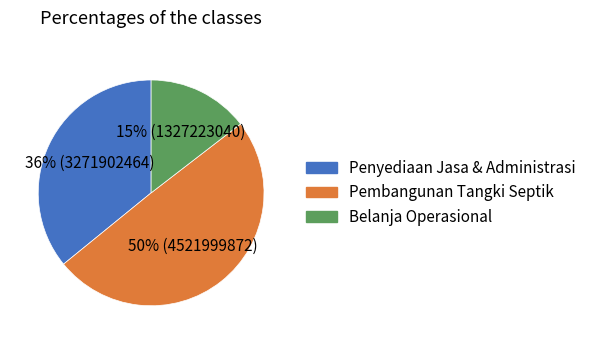

Is there any slice that represents more than half of the pie?

No